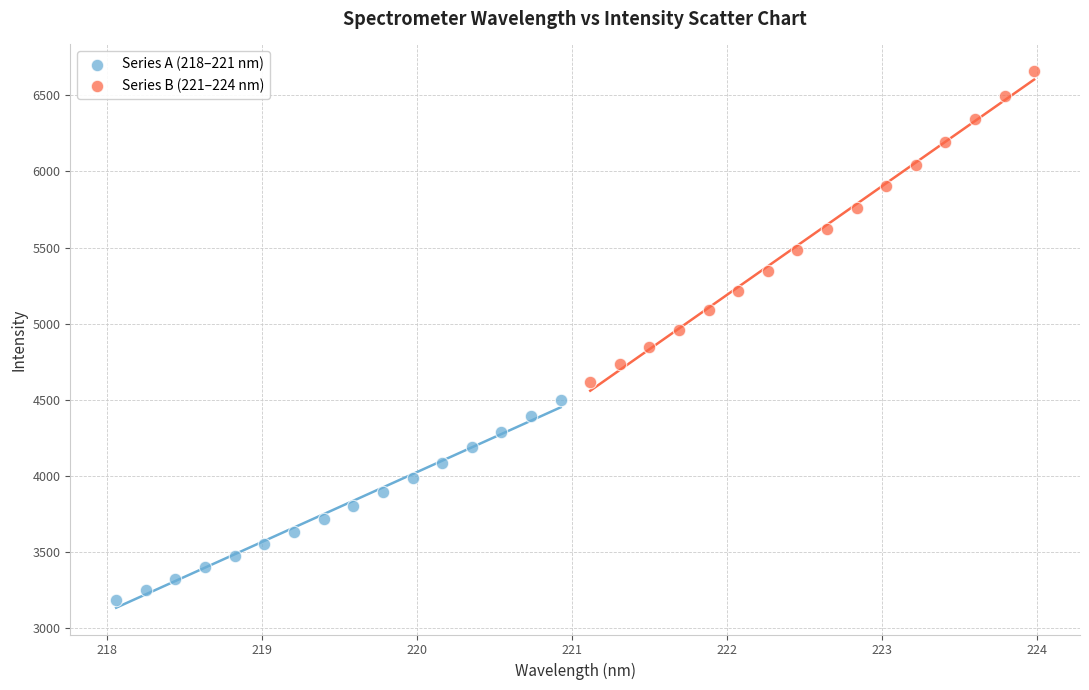

What are all the series names shown in the legend?

Series A (218–221 nm), Series B (221–224 nm)